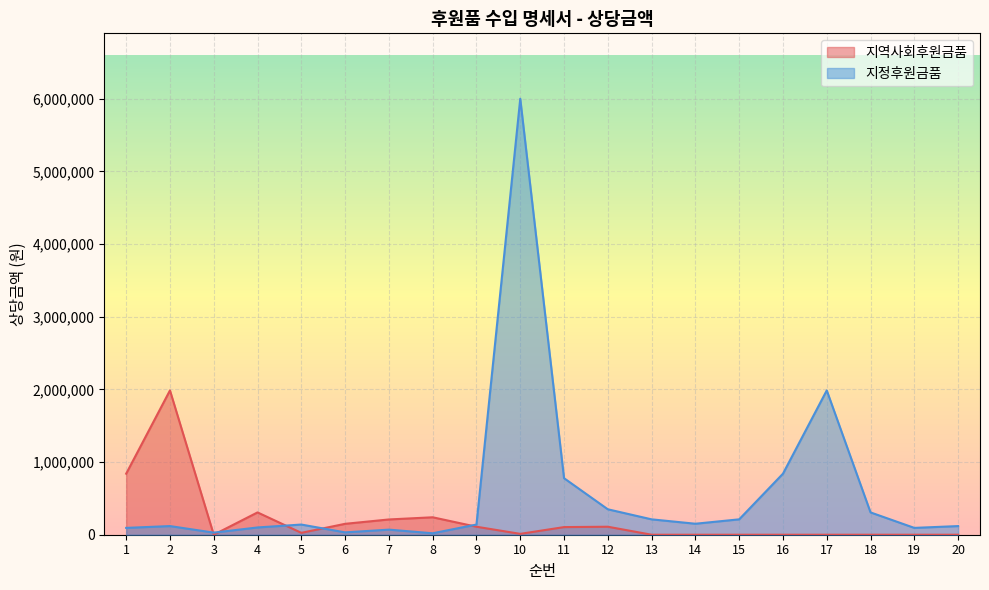

Where is 지정후원금품 nearest to the value 3010000?

17